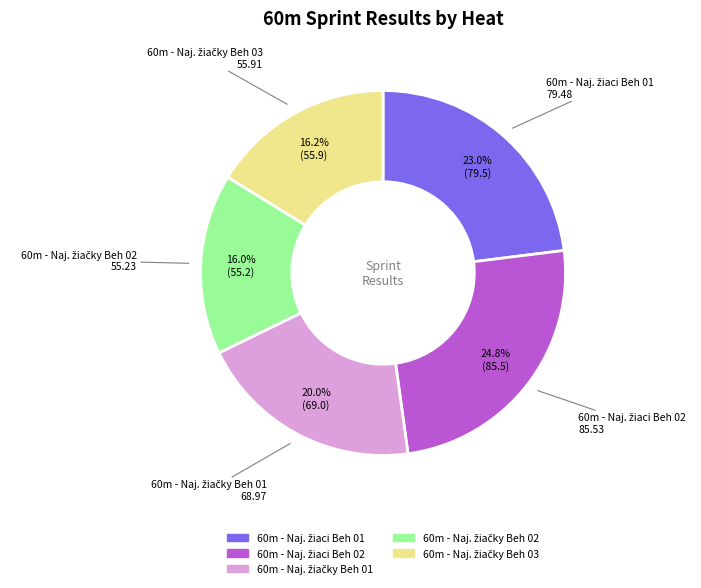

How many segments does this pie chart have?

5